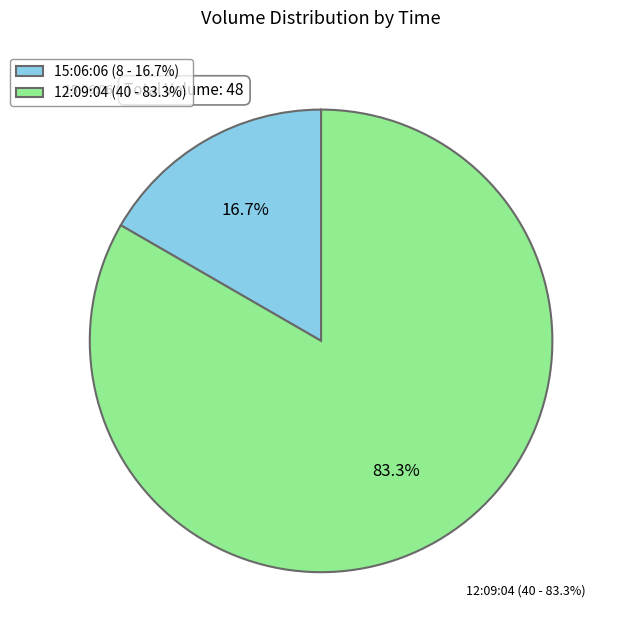

What is the ratio of the value at 15:06:06 to the value at 12:09:04?

0.2